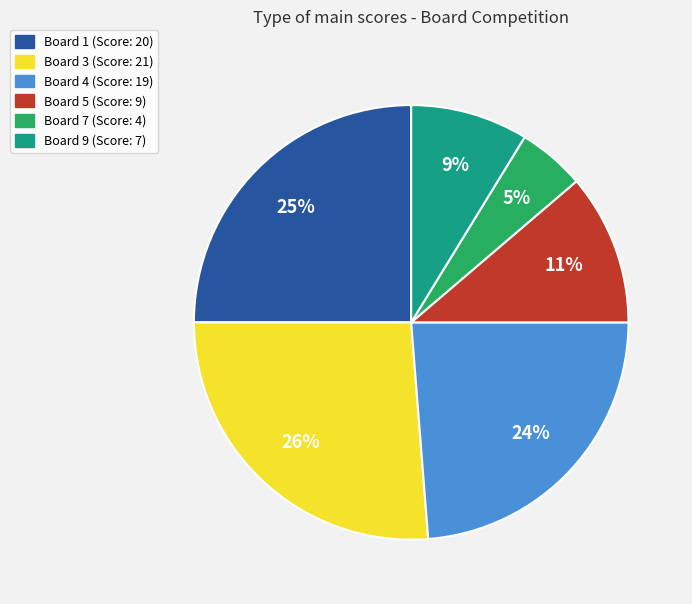

Does any single category account for the majority?

No